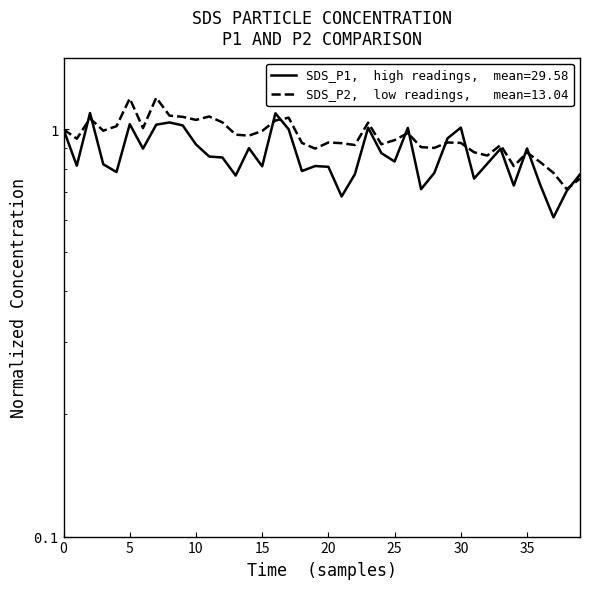

Reading left to right, list all the values displayed in this chart.

SDS_P1: 1.0	0.8	1.1	0.8	0.8	1.0	0.9	1.0	1.0	1.0	0.9	0.9	0.9	0.8	0.9	0.8	1.1	1.0	0.8	0.8	0.8	0.7	0.8	1.0	0.9	0.8	1.0	0.7	0.8	1.0	1.0	0.8	0.8	0.9	0.7	0.9	0.7	0.6	0.7	0.8
SDS_P2: 1.0	0.9	1.1	1.0	1.0	1.2	1.0	1.2	1.1	1.1	1.1	1.1	1.0	1.0	1.0	1.0	1.1	1.1	0.9	0.9	0.9	0.9	0.9	1.0	0.9	0.9	1.0	0.9	0.9	0.9	0.9	0.9	0.9	0.9	0.8	0.9	0.8	0.8	0.7	0.8